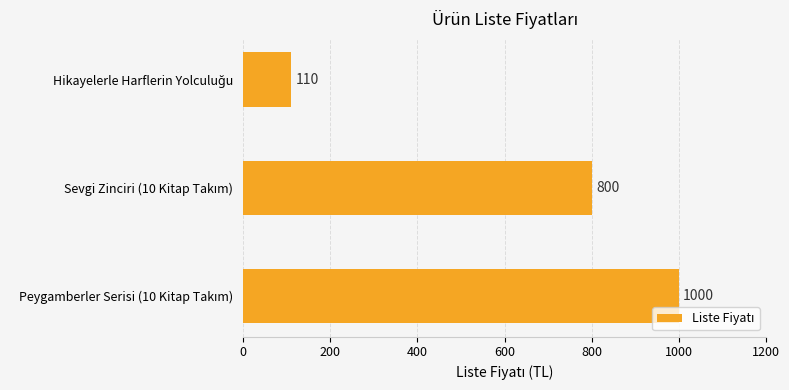

What is the average value?

637